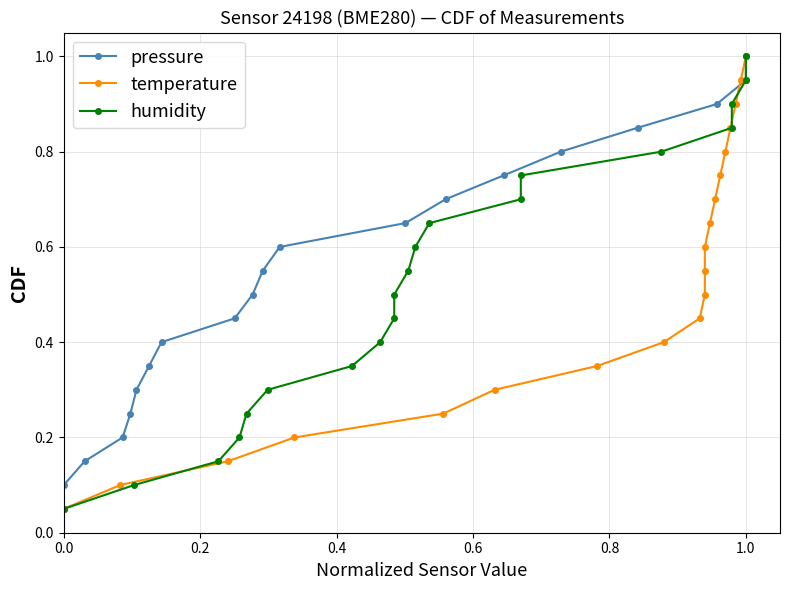

What is the sum of all pressure values?

10.5